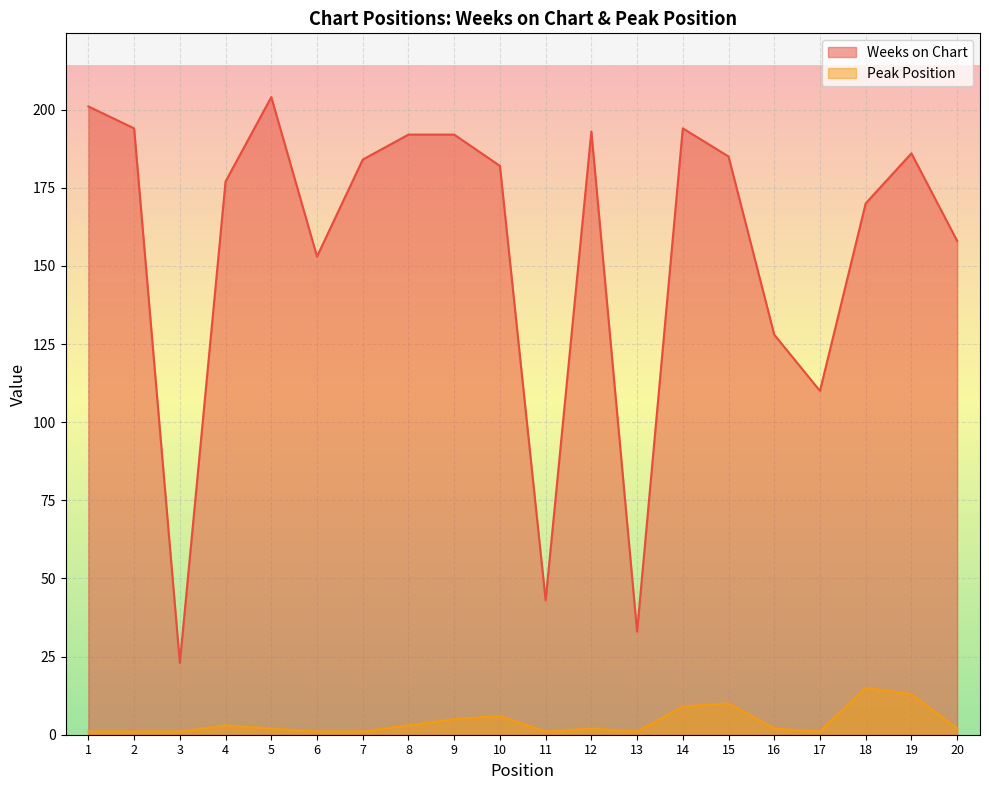

How many interior local peaks does the Peak Position series have?

5